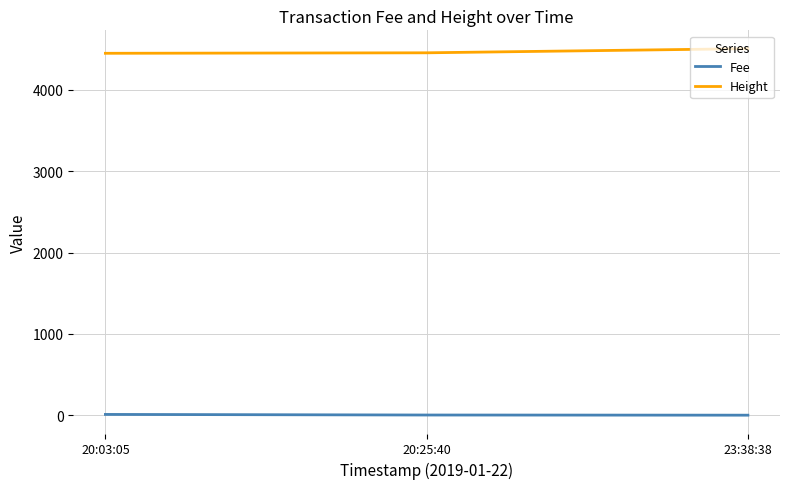

Where is Height nearest to the value 4479?

20:25:40